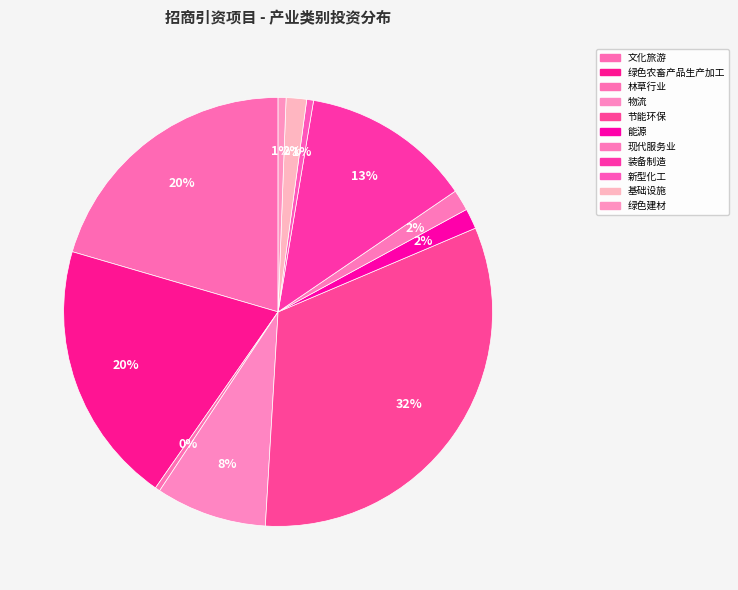

What is the change in value from 现代服务业 to 绿色建材?

-1.9